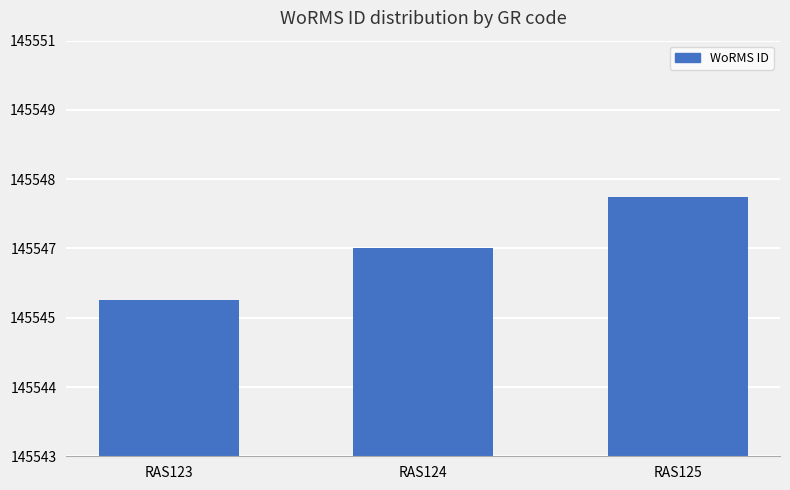

Read the value at RAS125.

145548